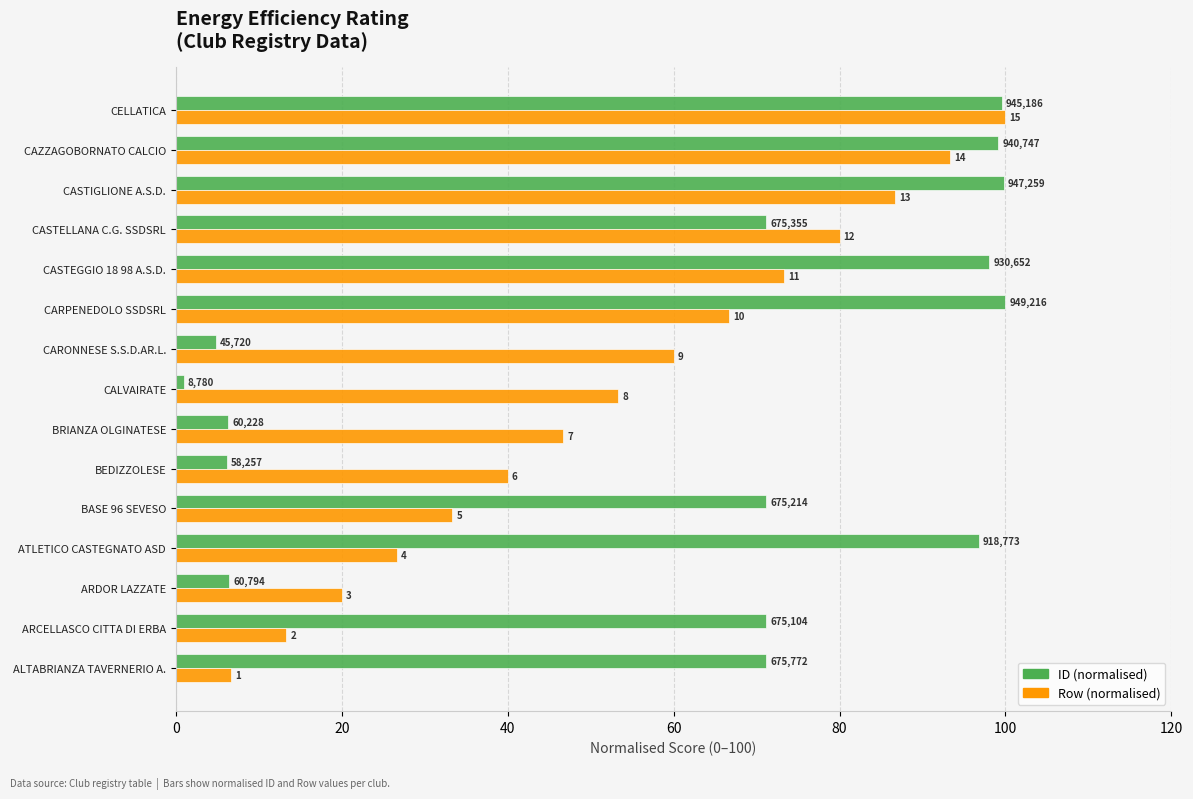

Reading left to right, transcribe all the data shown in this chart.

ID (normalised): 71.2	71.1	6.4	96.8	71.1	6.1	6.3	0.9	4.8	100.0	98.0	71.1	99.8	99.1	99.6
Row (normalised): 6.7	13.3	20.0	26.7	33.3	40.0	46.7	53.3	60.0	66.7	73.3	80.0	86.7	93.3	100.0